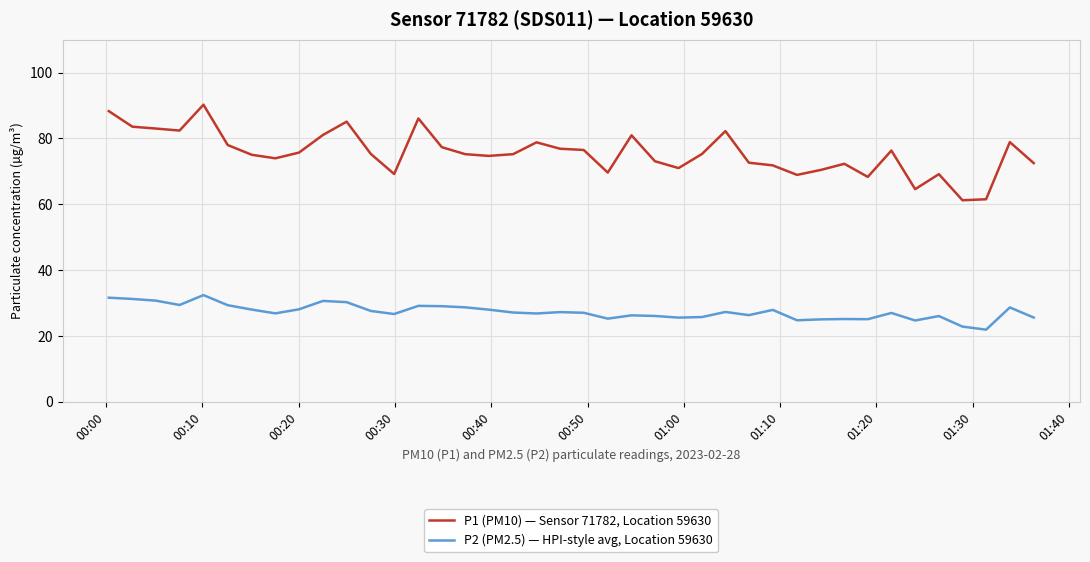

True or false: P1 (PM10) — Sensor 71782, Location 59630 has more than 2 interior local peaks.

True